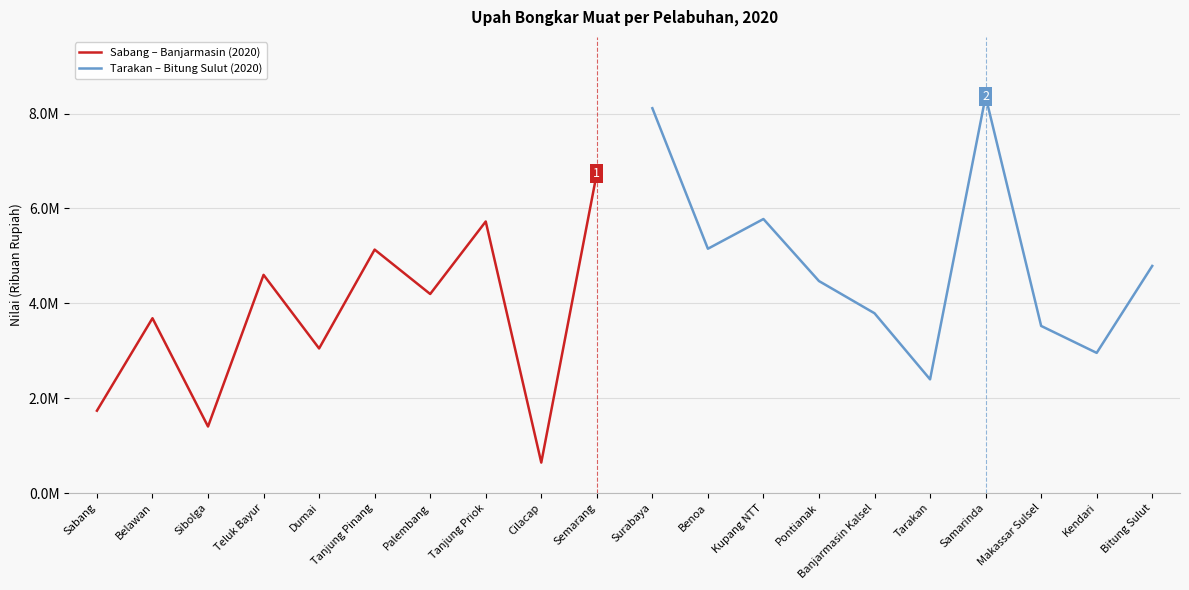

At which label is Sabang – Banjarmasin (2020) closest to 3691669?

Belawan